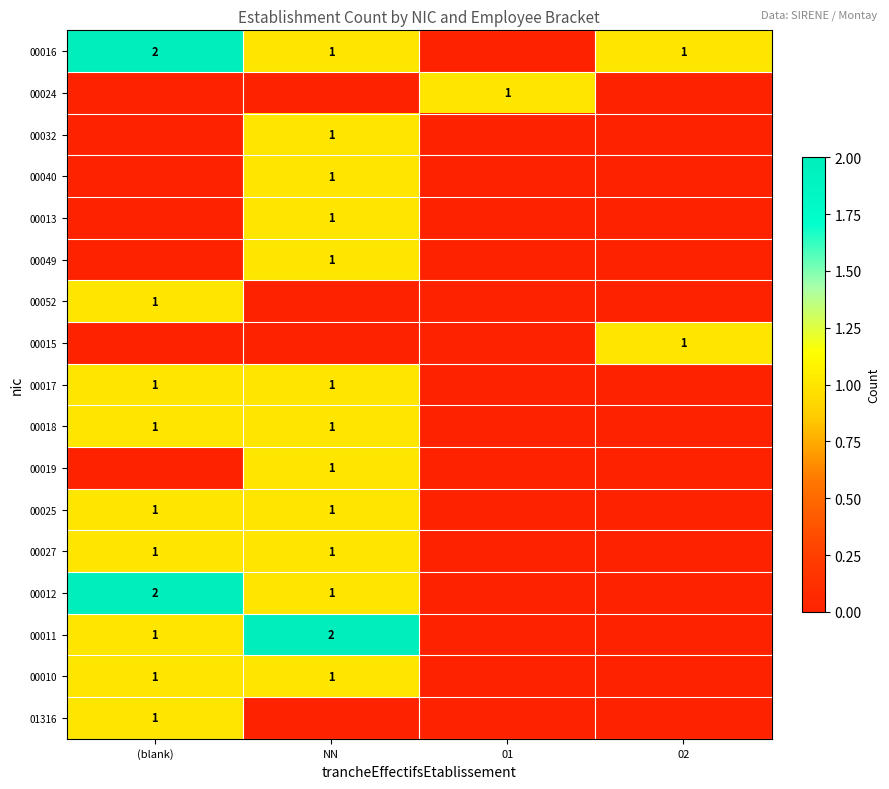

True or false: 00010 has a value of 1 at NN.

True